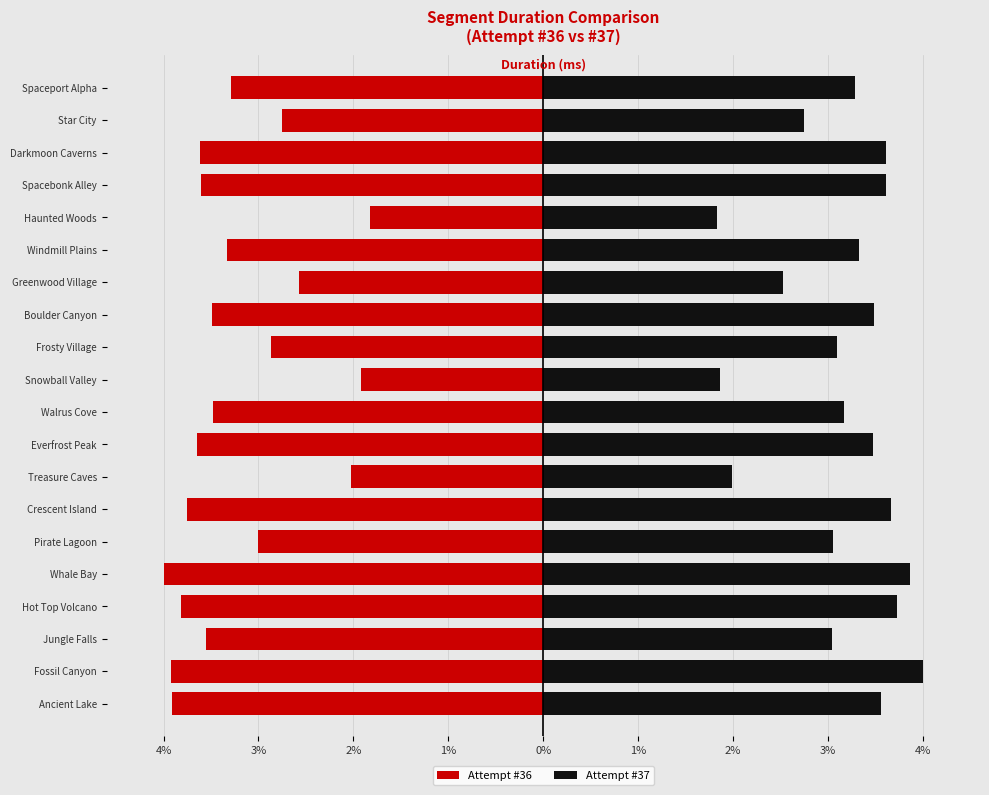

How many groups of bars are there?

20